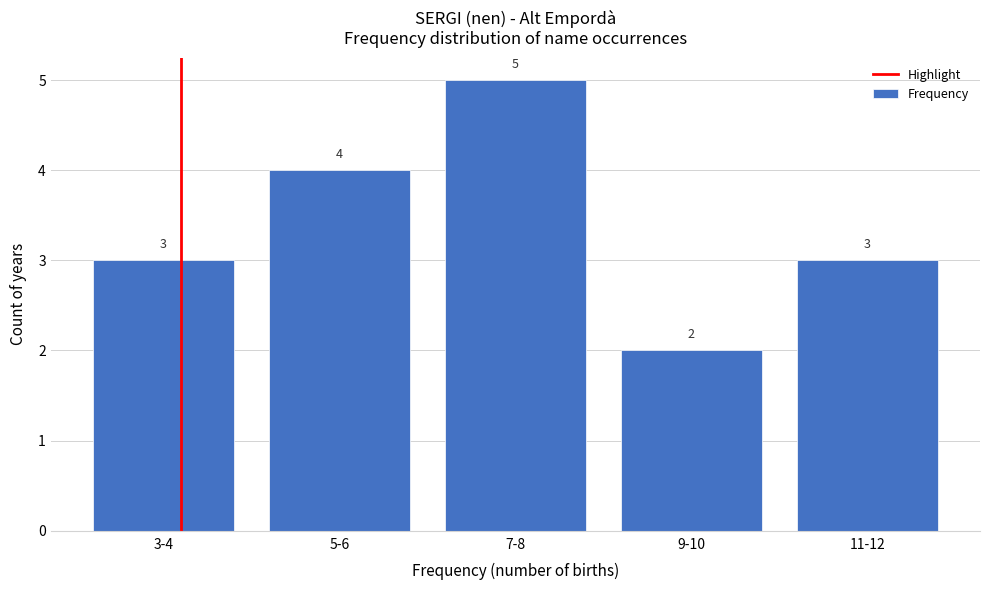

Reading left to right, what are all the values shown in this chart?

3-4=3	5-6=4	7-8=5	9-10=2	11-12=3